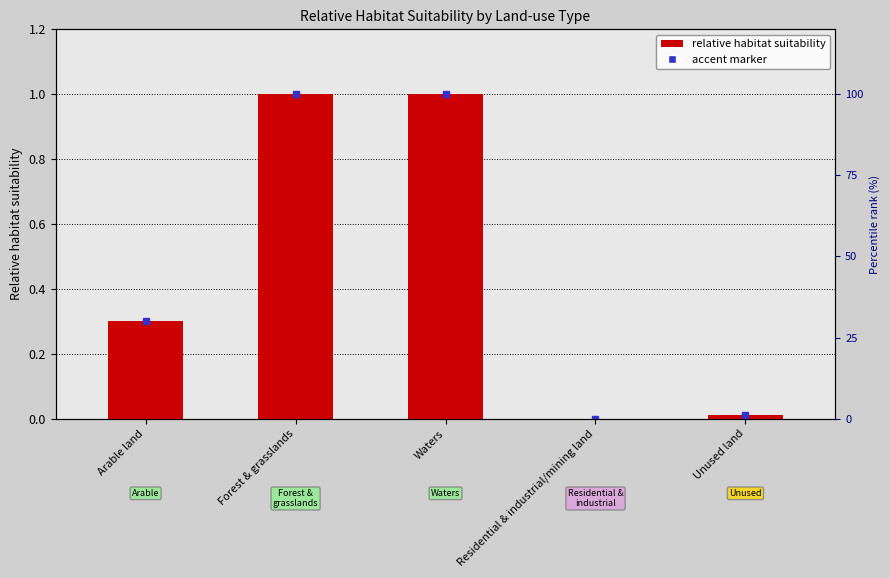

At which label is the value closest to 0?

Residential & industrial/mining land